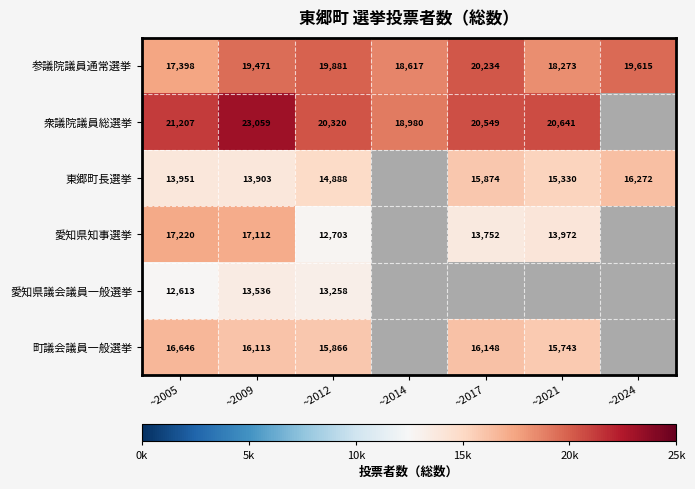

What is the difference between the 衆議院議員総選挙 values at ~2012 and ~2009?

2739